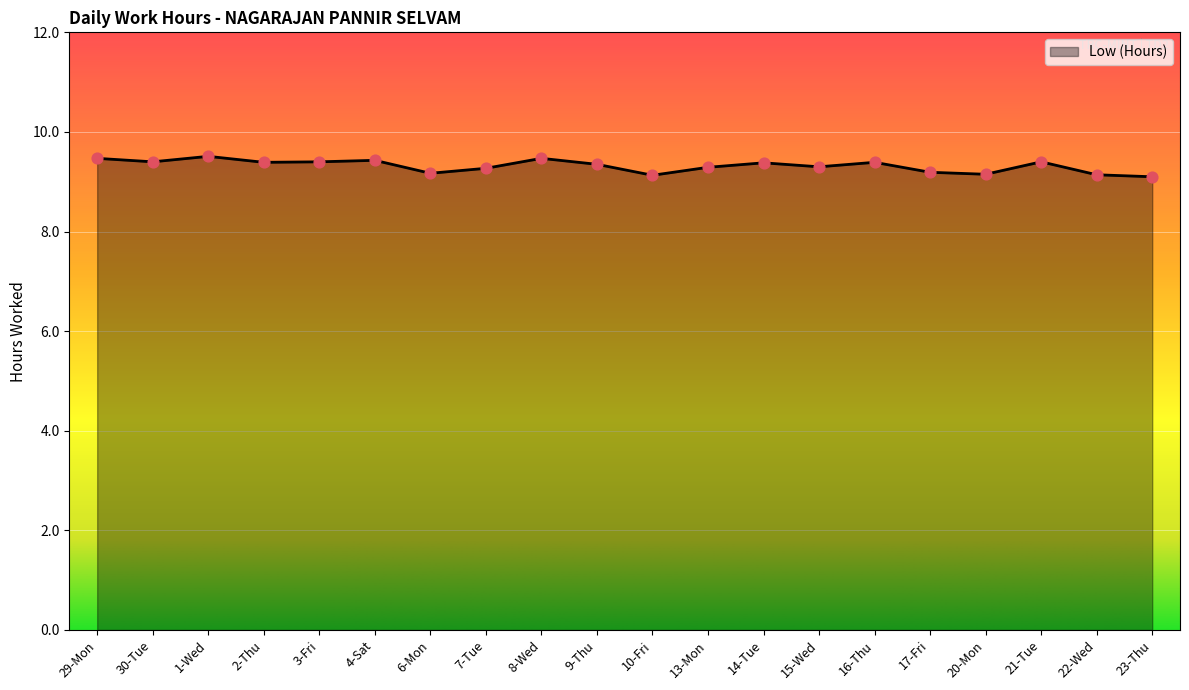

What is the change in value from 29-Mon to 6-Mon?

-0.3